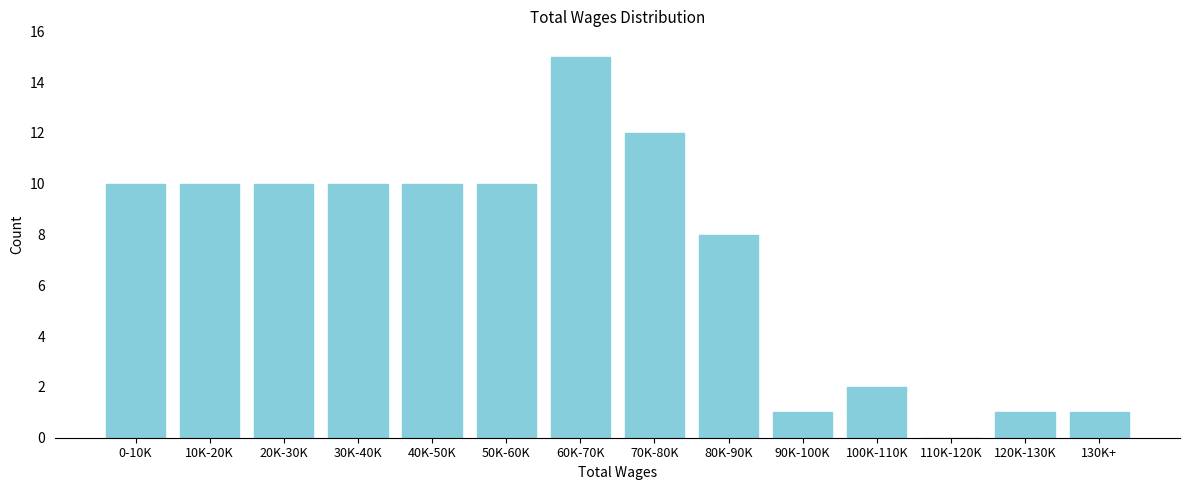

Reading right to left, transcribe all the data shown in this chart.

130K+=1	120K-130K=1	110K-120K=0	100K-110K=2	90K-100K=1	80K-90K=8	70K-80K=12	60K-70K=15	50K-60K=10	40K-50K=10	30K-40K=10	20K-30K=10	10K-20K=10	0-10K=10